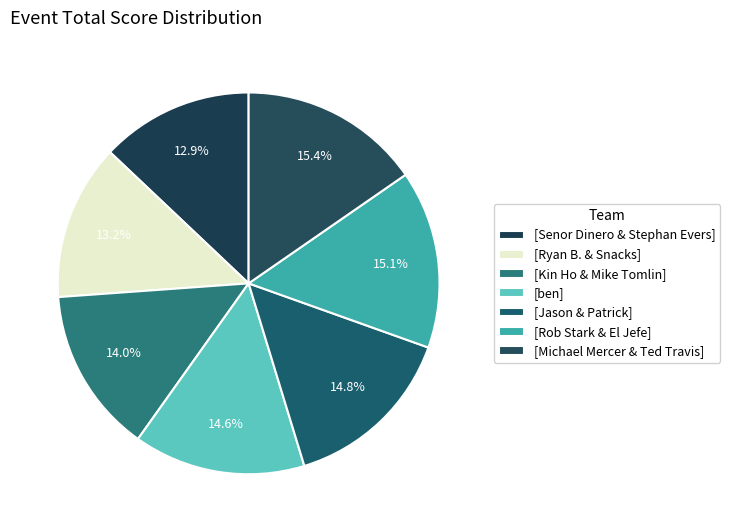

Count the number of slices in the pie.

7